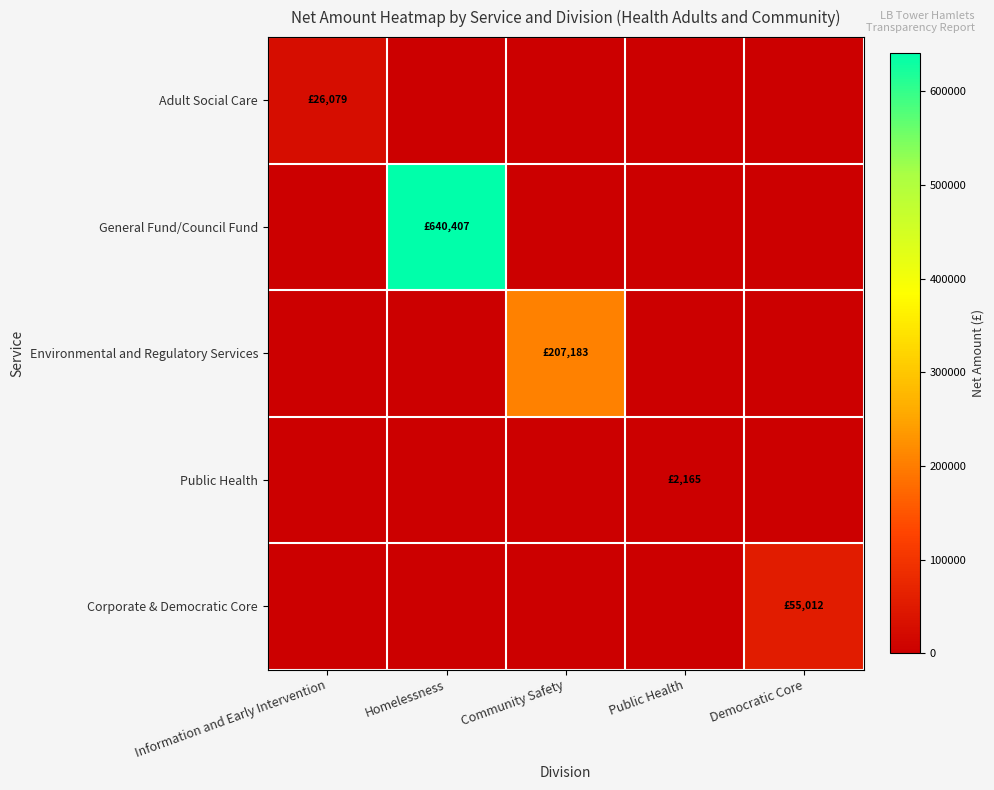

Between Democratic Core and Homelessness, which is larger?

Democratic Core